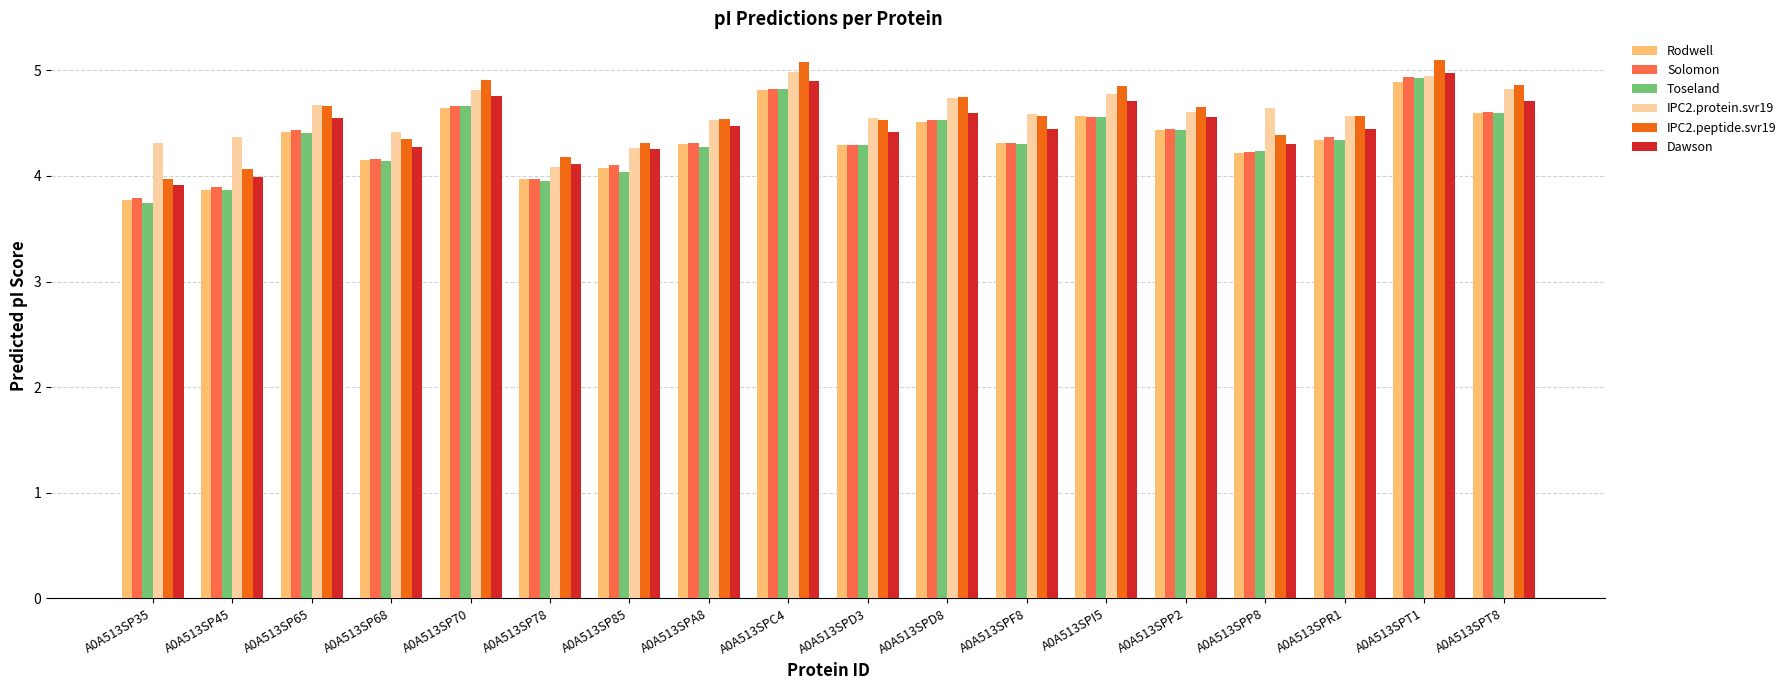

What is the sum of all Dawson values?

80.4